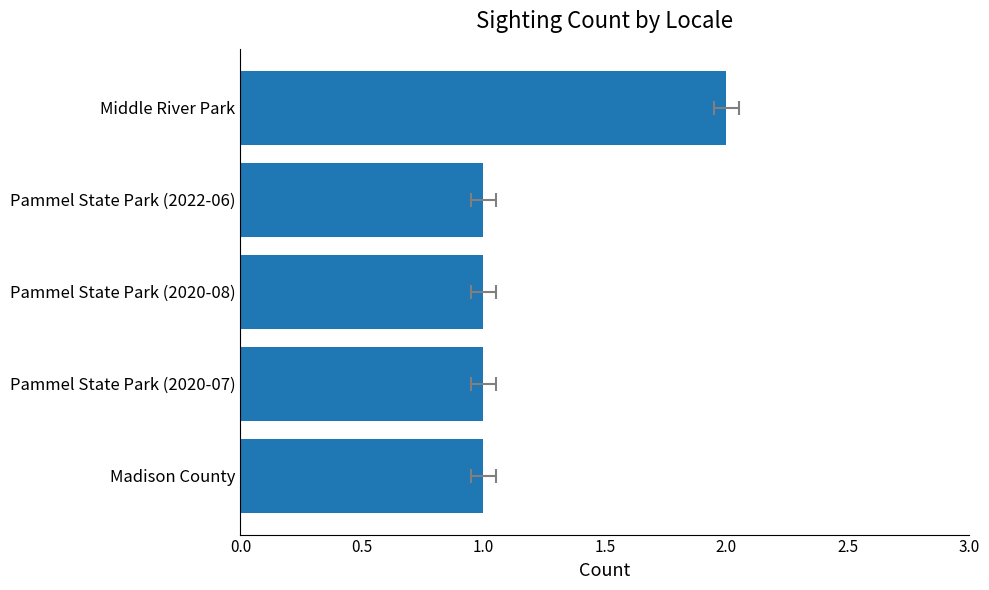

Count the values in the range 1 to 2.

5